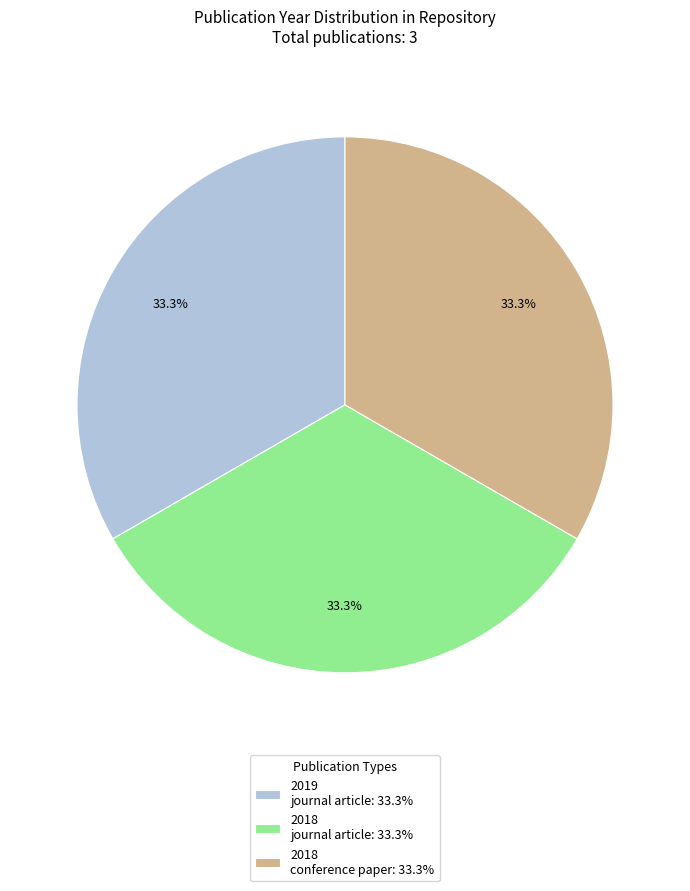

Approximately how many times larger is the value at 2018 conference paper: 33.3% compared to 2019 journal article: 33.3%?

1.0